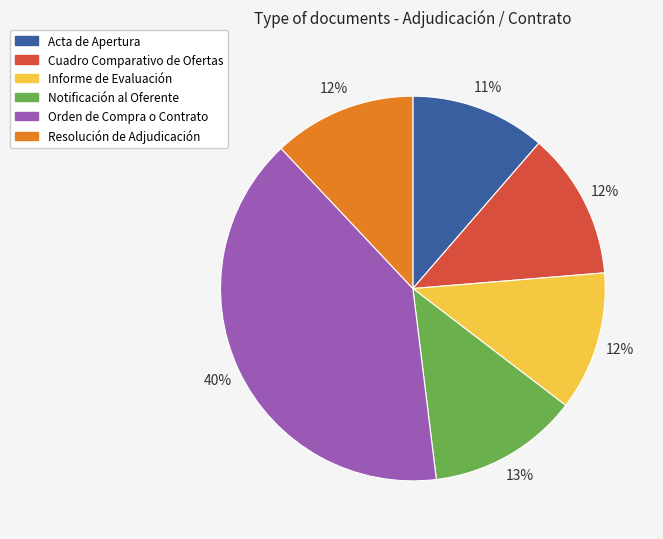

Is it true that Resolución de Adjudicación is 12% of the pie?

True